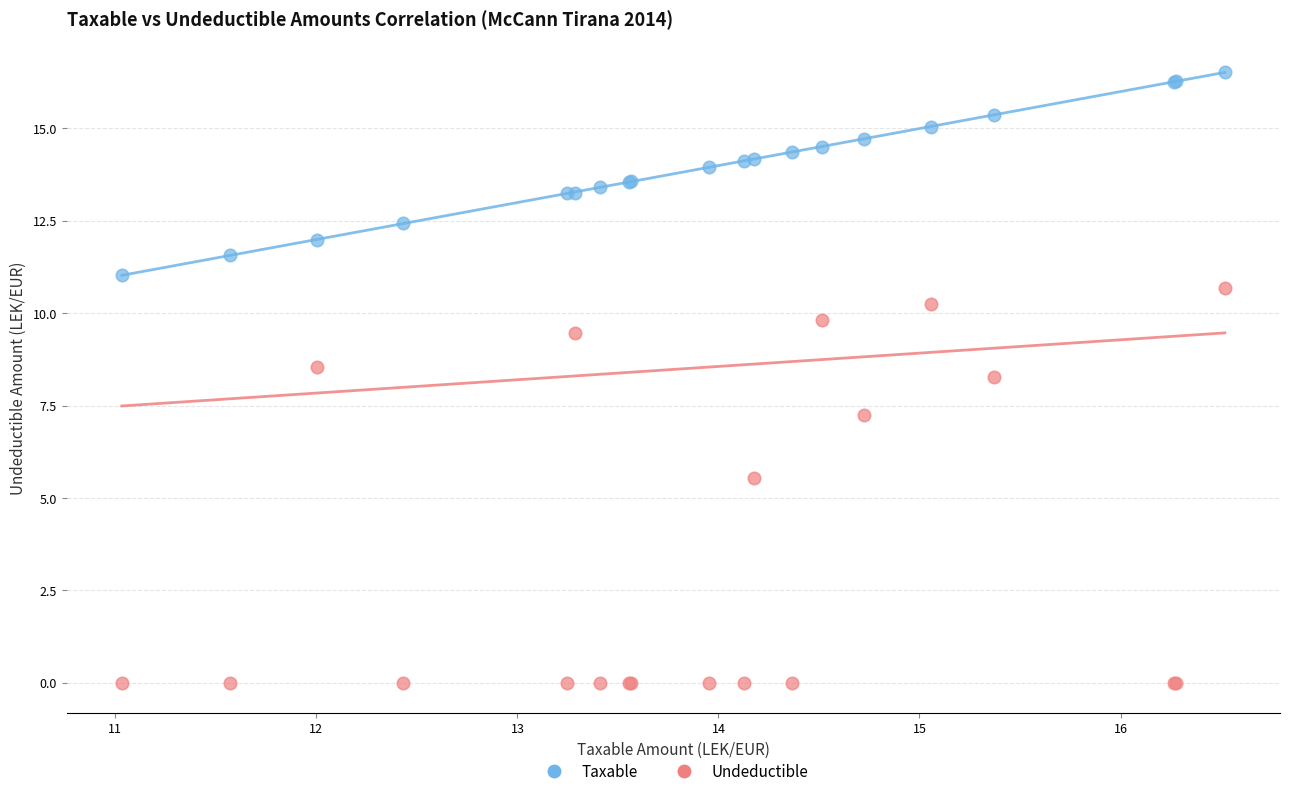

Across all series, what Y value is closest to 8?

8.3